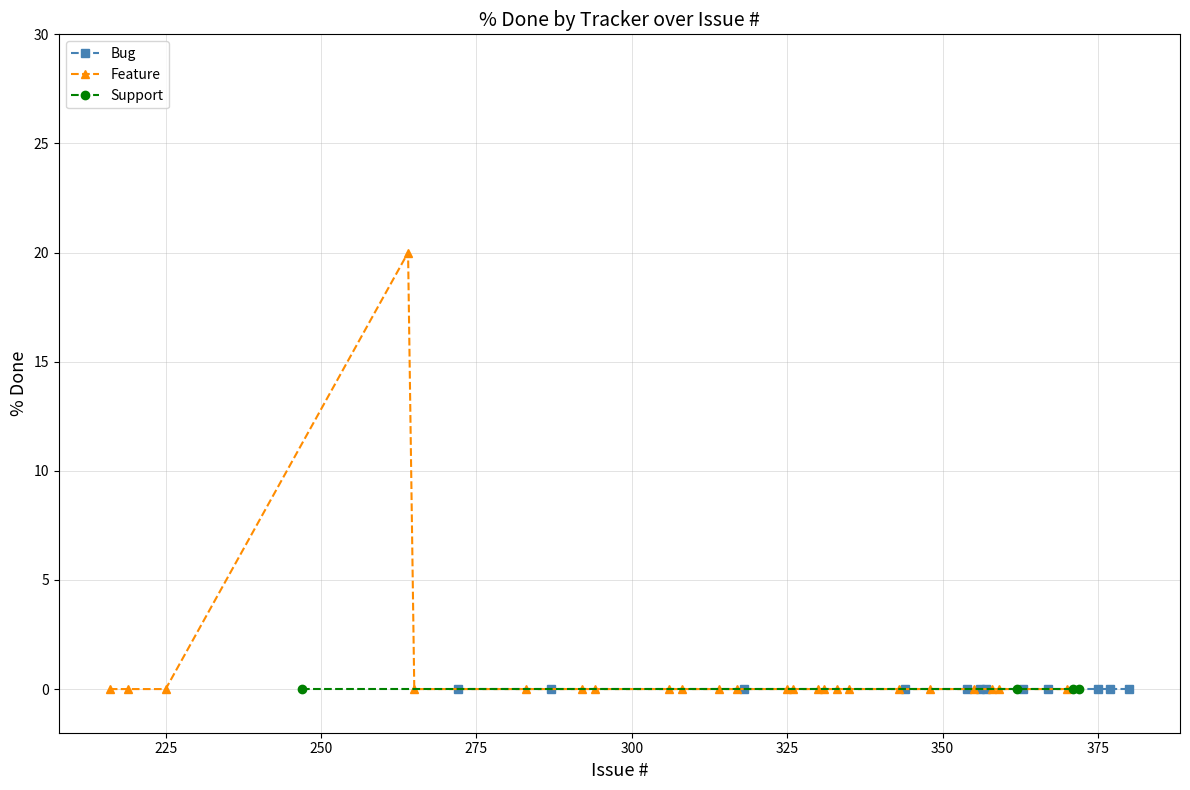

True or false: Support has a value of 0 at 354.

True